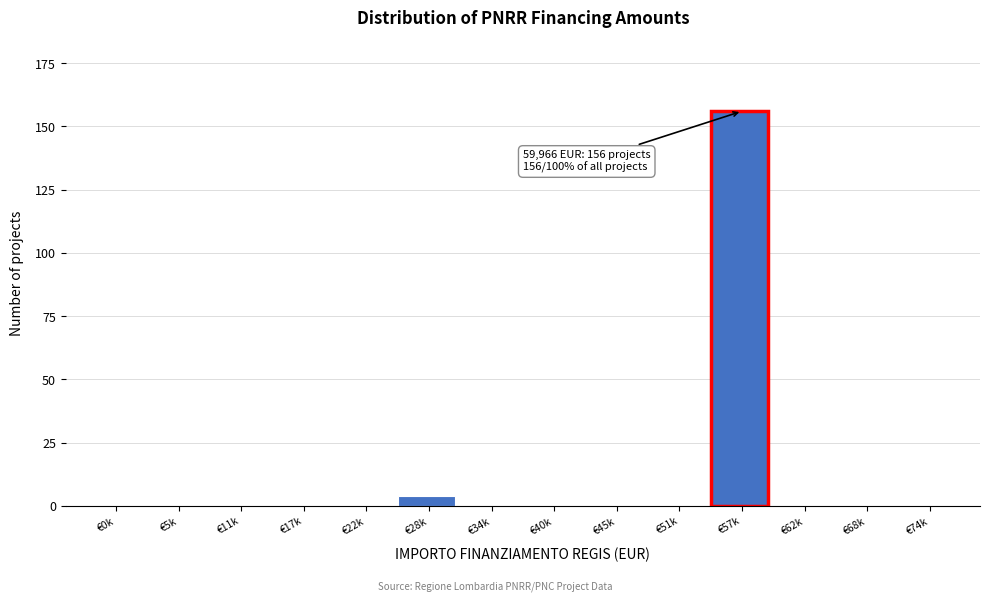

Reading left to right, what are all the values shown in this chart?

€0k=0	€5k=0	€11k=0	€17k=0	€22k=0	€28k=4	€34k=0	€40k=0	€45k=0	€51k=0	€57k=156	€62k=0	€68k=0	€74k=0